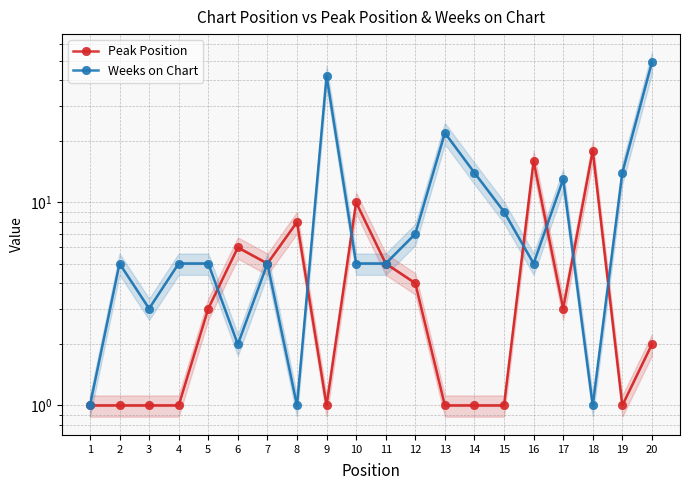

Where is the first local minimum for Weeks on Chart?

3